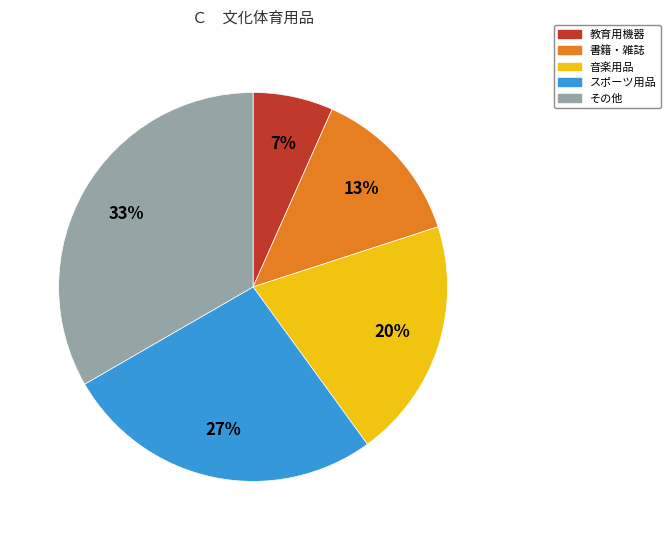

What is the smallest slice in the pie chart?

教育用機器